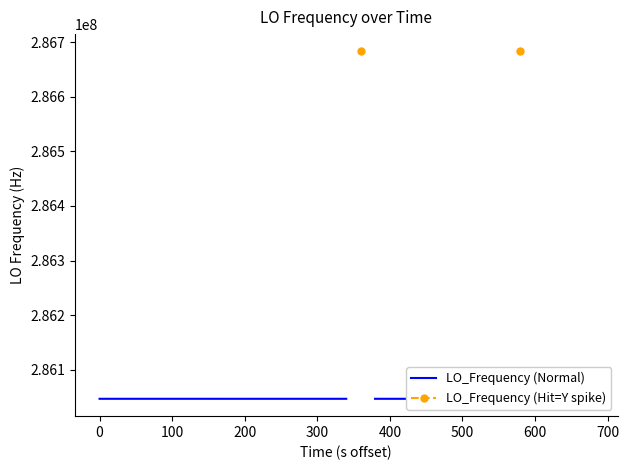

True or false: LO_Frequency (Hit=Y spike) and LO_Frequency (Normal) cross at least once.

False